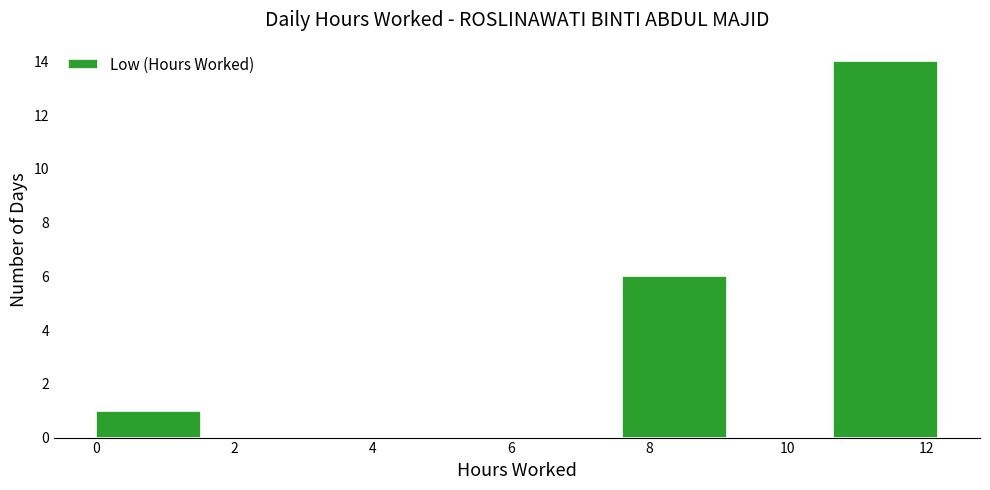

Which range on the x-axis has the tallest bar?

10.6 to 12.2